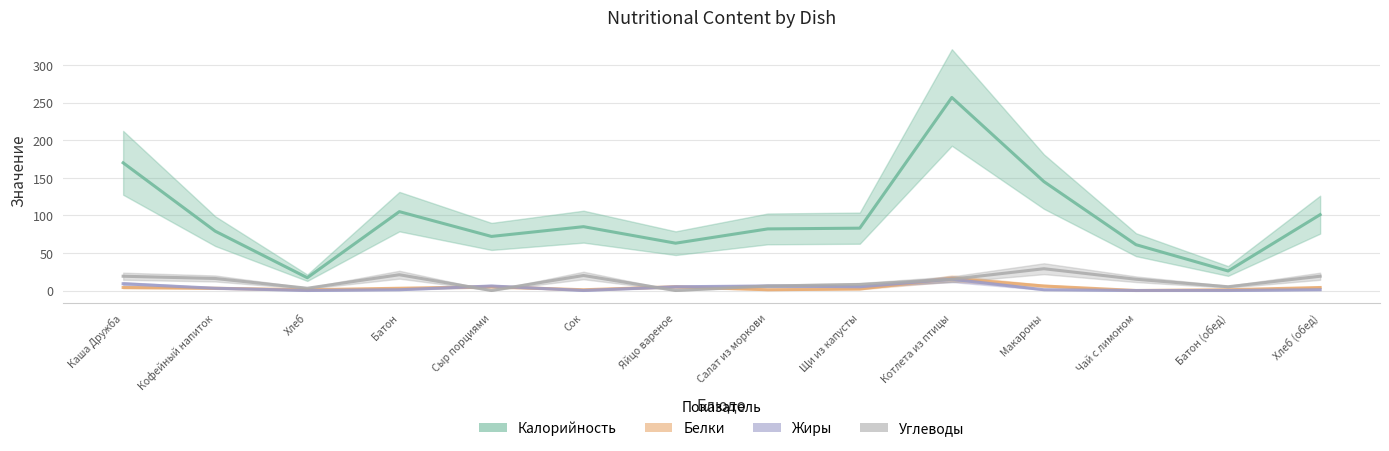

At how many categories does at least one series exceed 205?

1